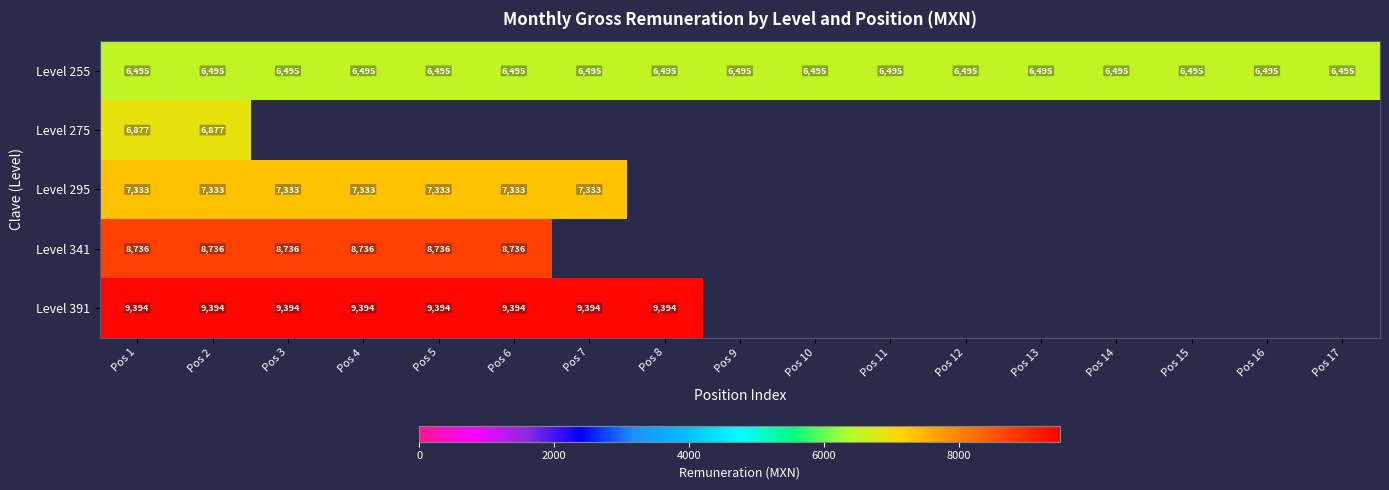

What value does the Level 255 series have at Pos 10?

6495